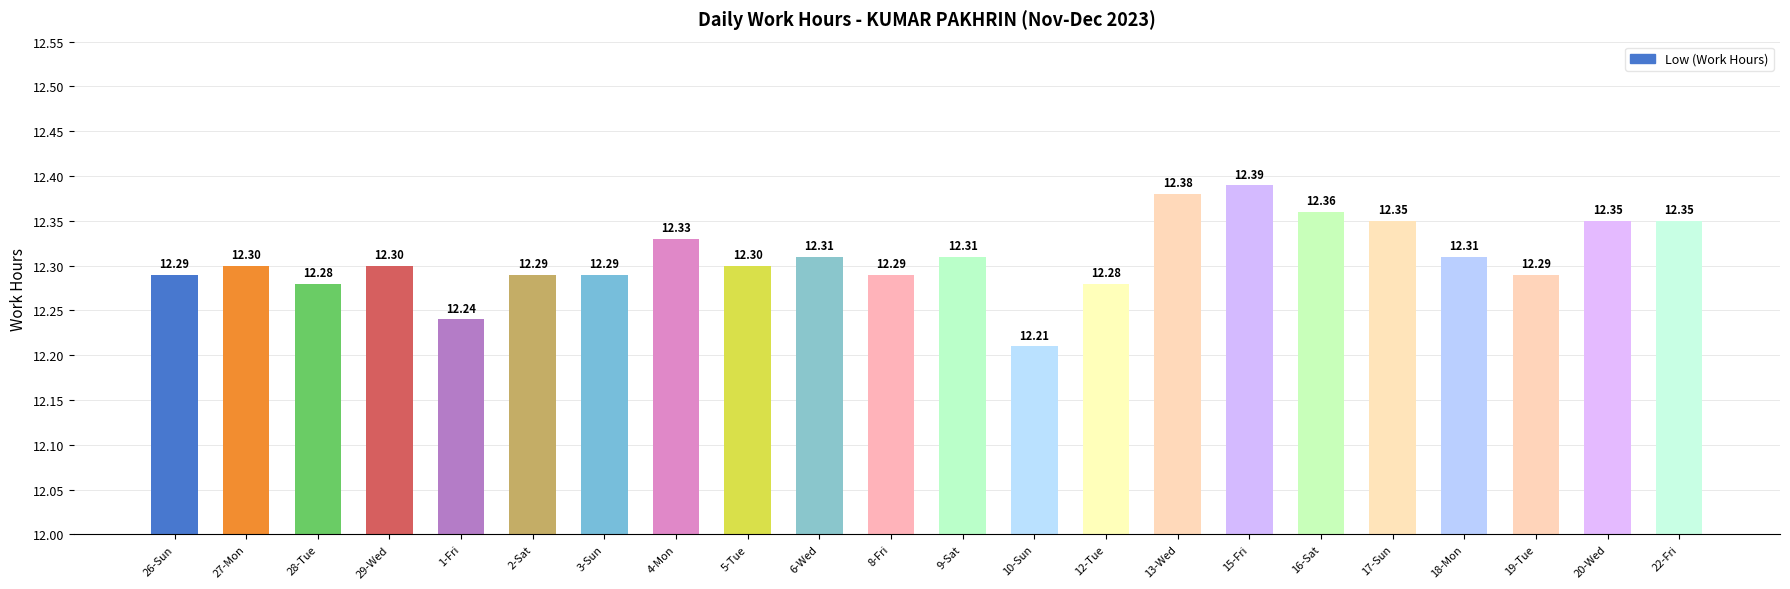

What is the sum of the values at 16-Sat and 9-Sat?

24.7